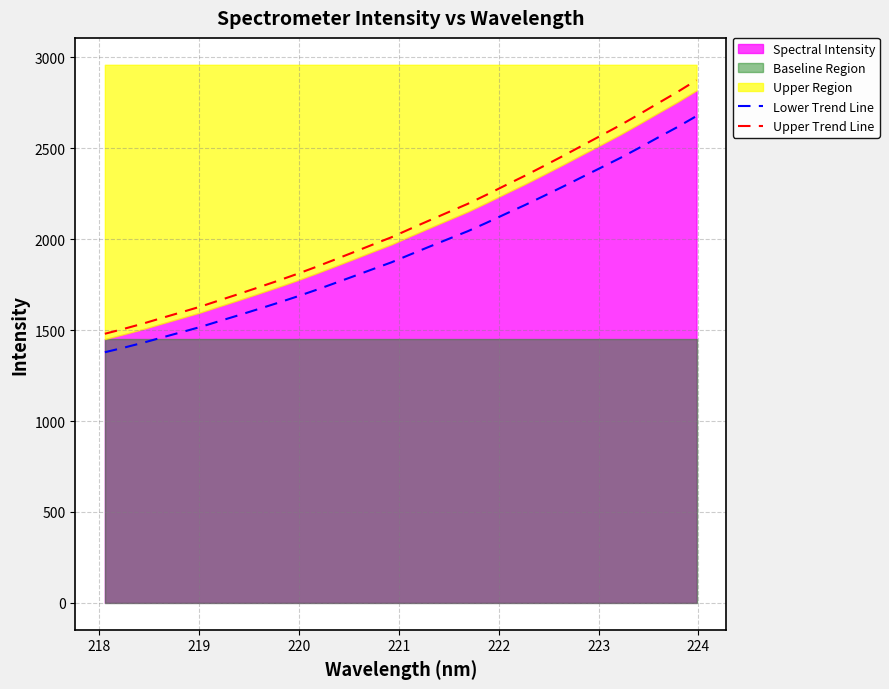

True or false: Upper Trend Line and Lower Trend Line intersect in this chart.

False